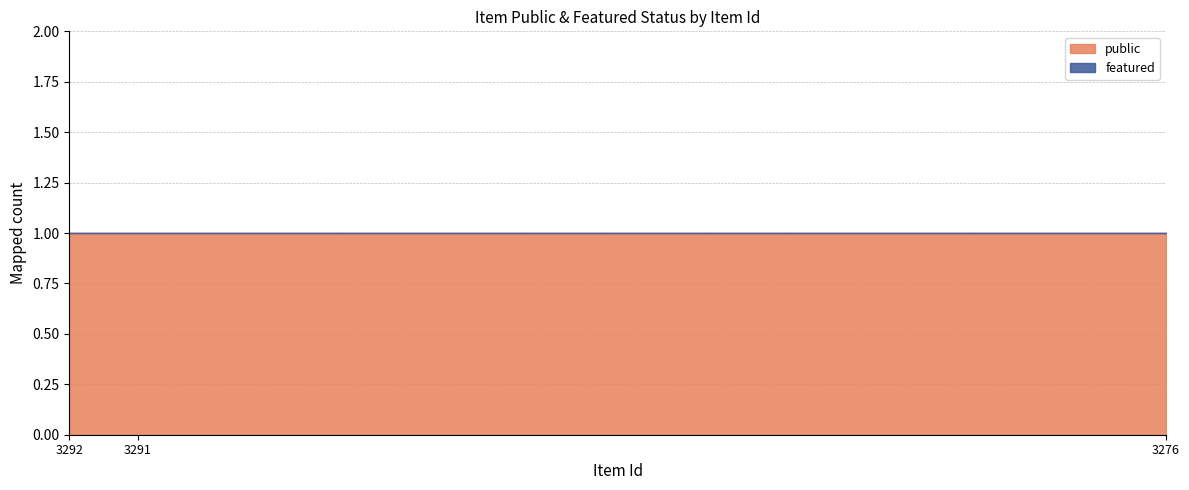

Reading left to right, transcribe all the data shown in this chart.

public: 1	1	1
featured: 0	0	0